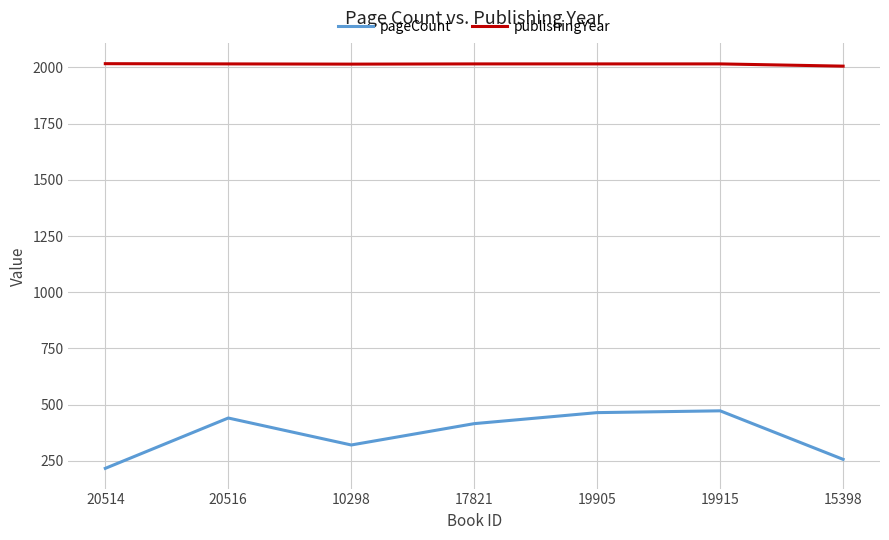

Which series has the largest range (max minus min)?

pageCount